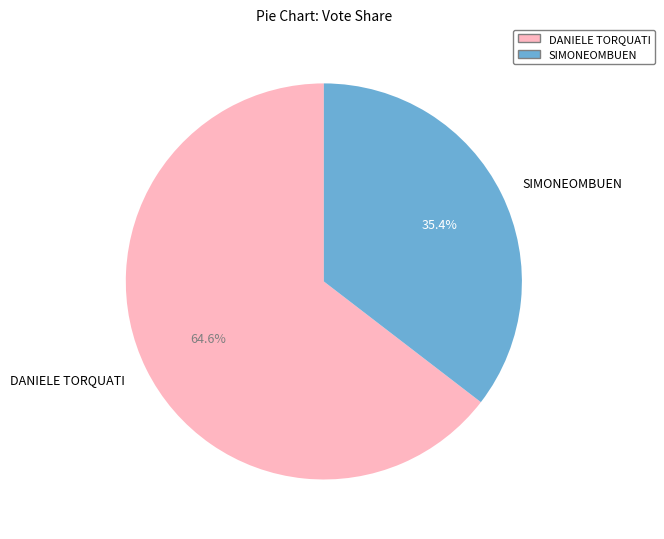

What is the largest slice in the pie chart?

DANIELE TORQUATI